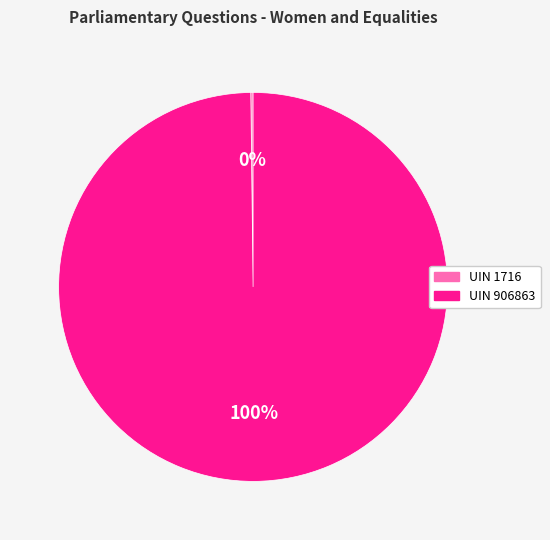

What is the largest slice in the pie chart?

UIN 906863